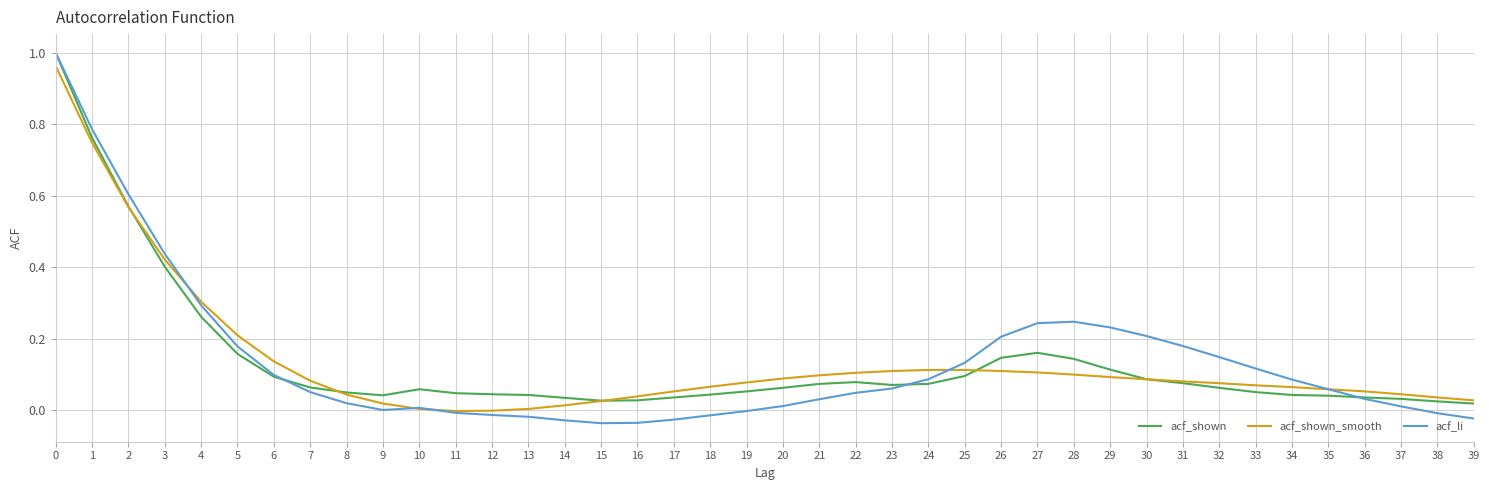

Is it true that acf_shown_smooth equals 0.1 at 33?

True